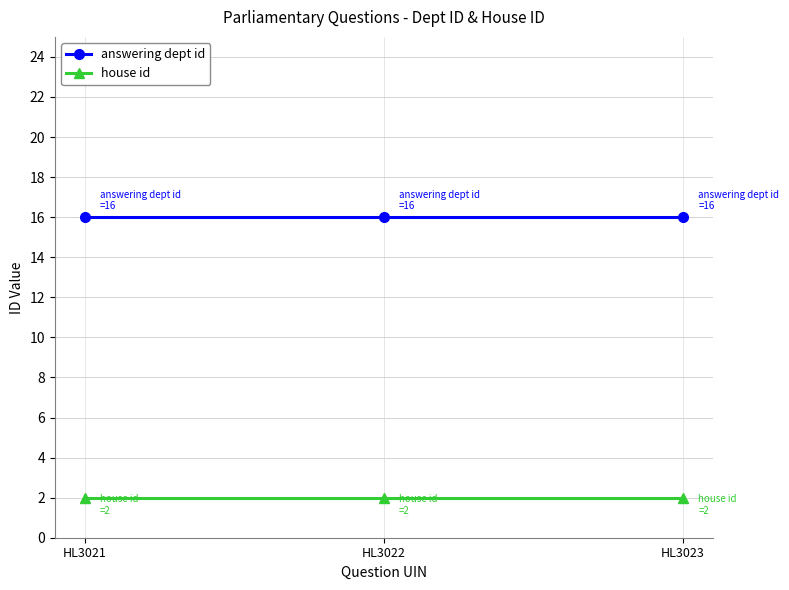

What is the value of the house id point at the 2nd from the left?

2